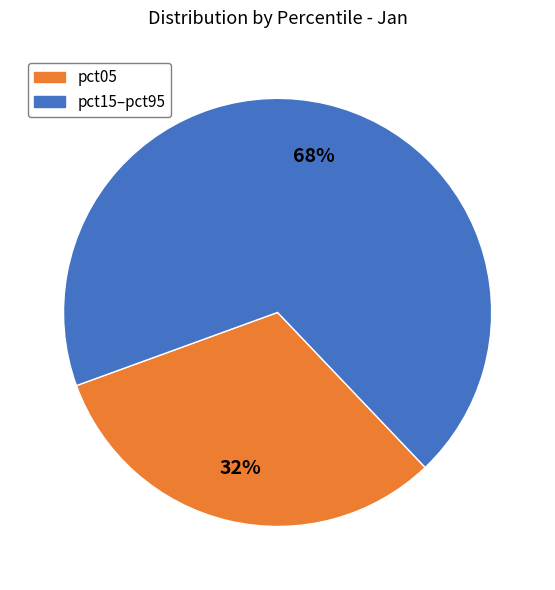

Is there a majority slice in this chart?

Yes